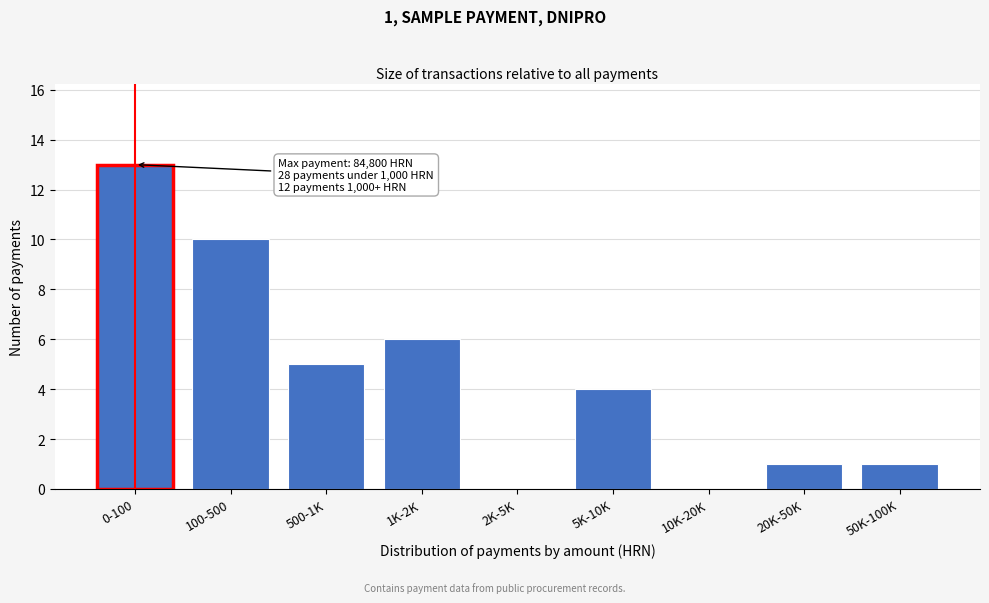

Reading left to right, list all the values displayed in this chart.

0-100=13	100-500=10	500-1K=5	1K-2K=6	2K-5K=0	5K-10K=4	10K-20K=0	20K-50K=1	50K-100K=1